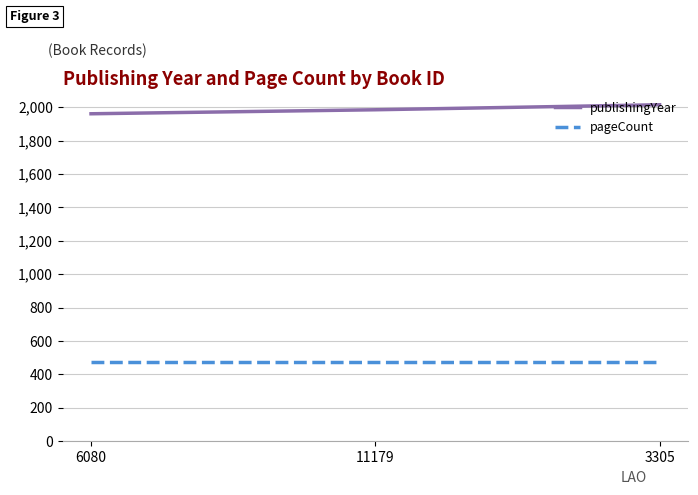

What is the maximum value for publishingYear?

2015